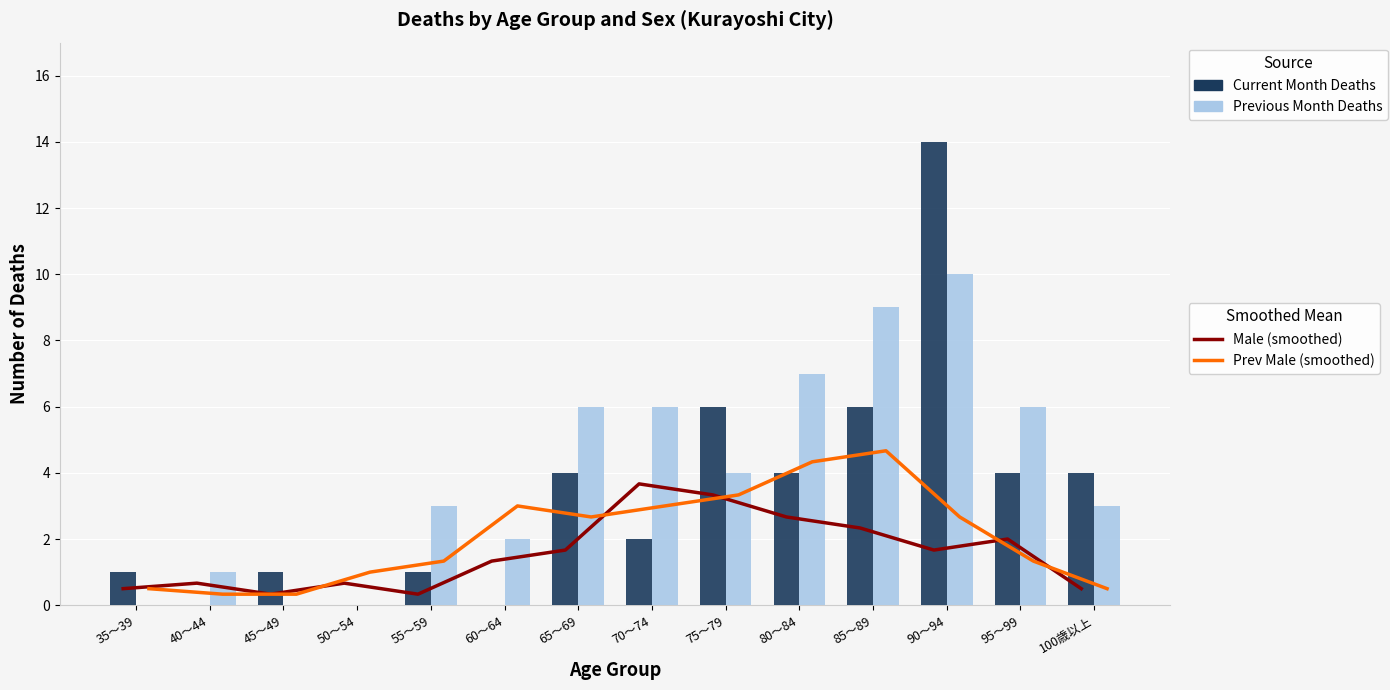

At 65～69, list the series in order from largest to smallest.

Deaths (Previous Month), Deaths (Current Month), Prev Male Deaths (smoothed), Male Deaths (smoothed)